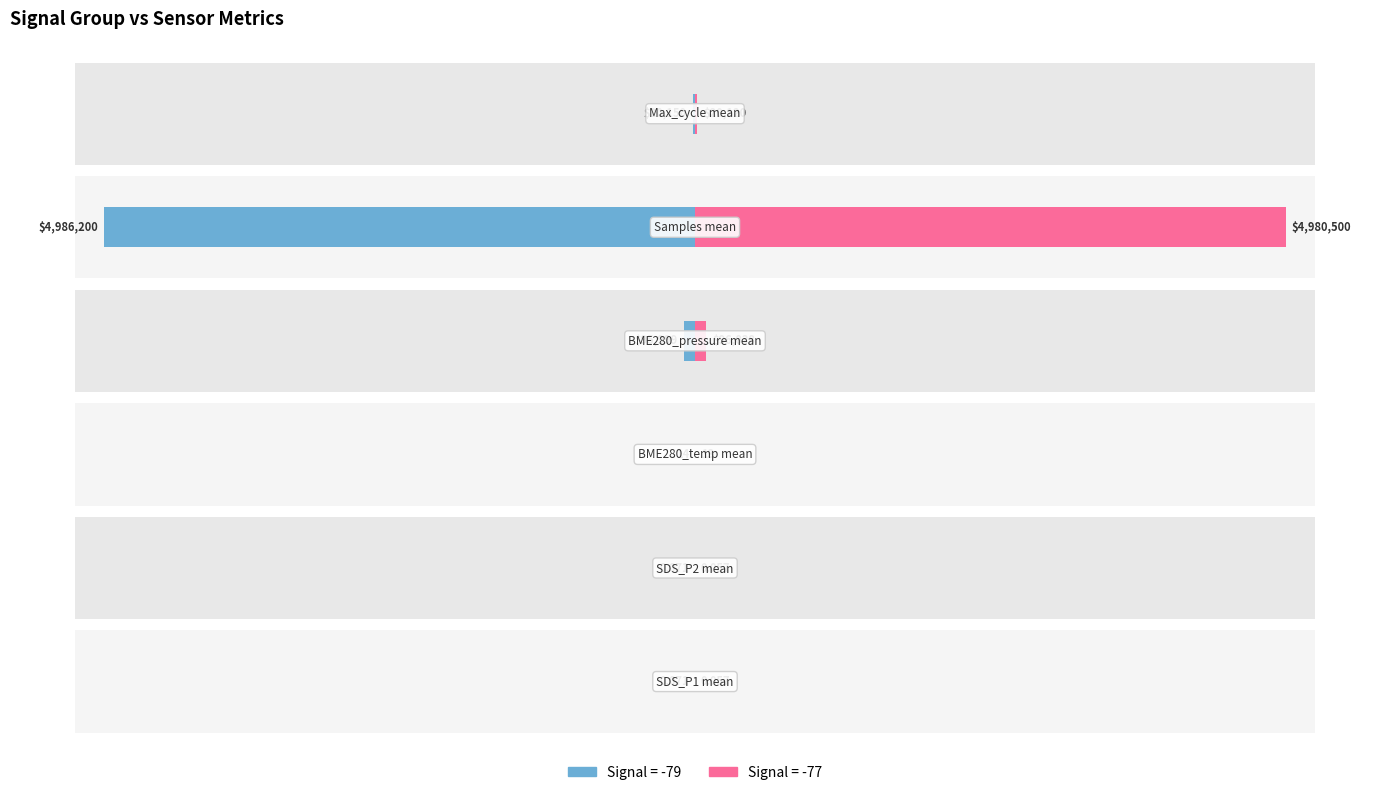

What is the label of the 2nd bar from the right?

Samples